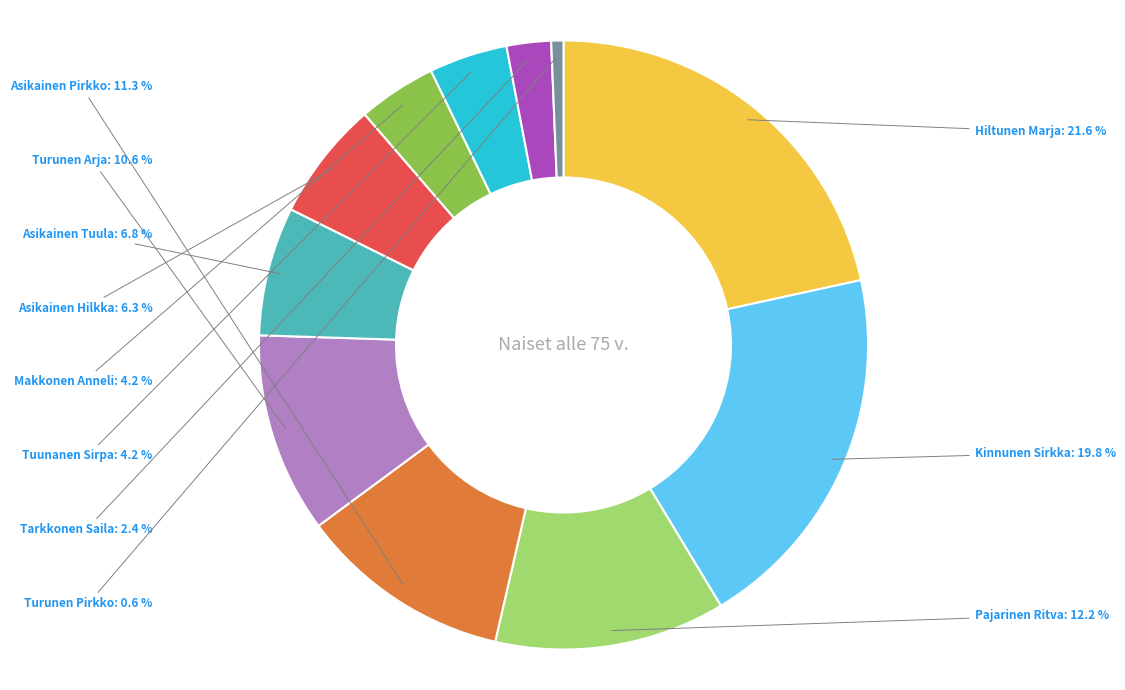

Is there a majority slice in this chart?

No